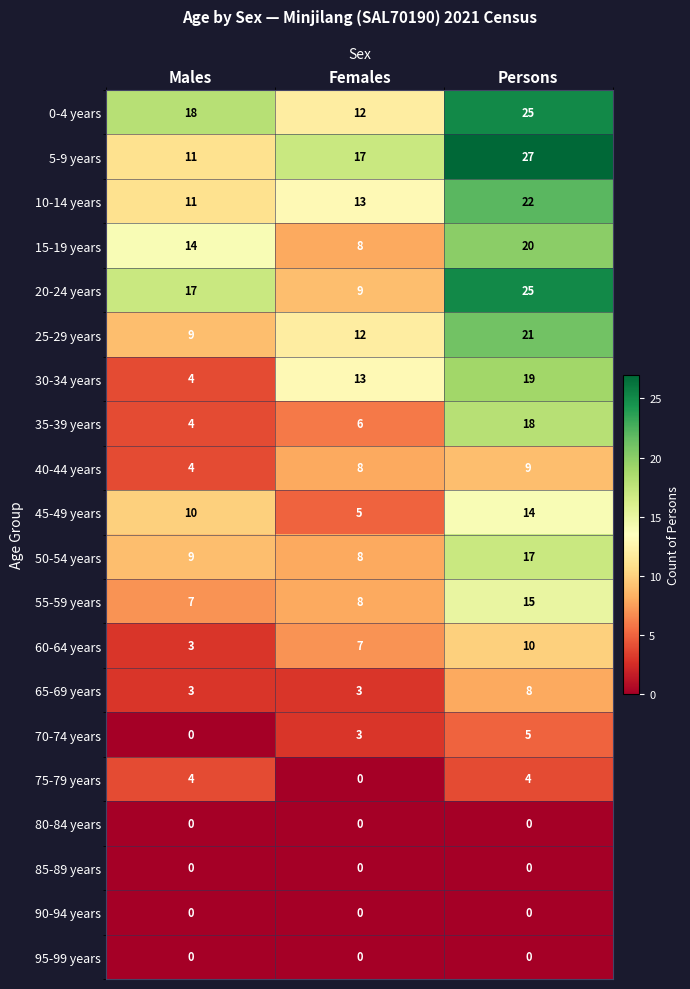

What is the lowest value of the 5-9 years series?

11